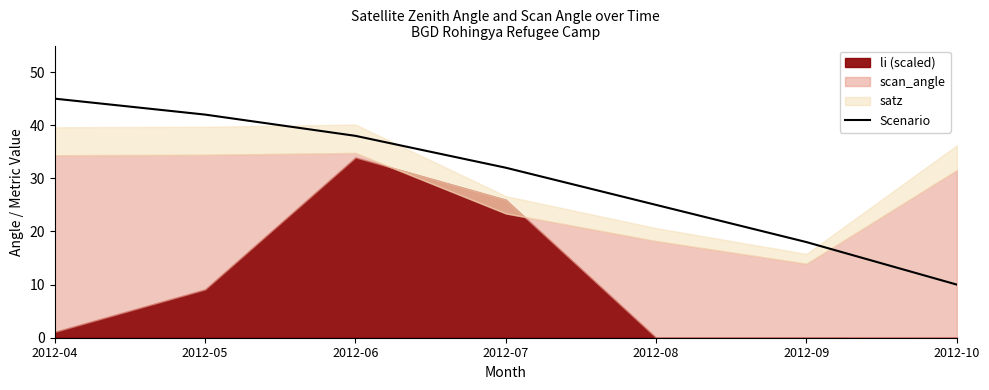

List the labels in order of value, smallest first.

2012-10, 2012-09, 2012-08, 2012-07, 2012-06, 2012-05, 2012-04